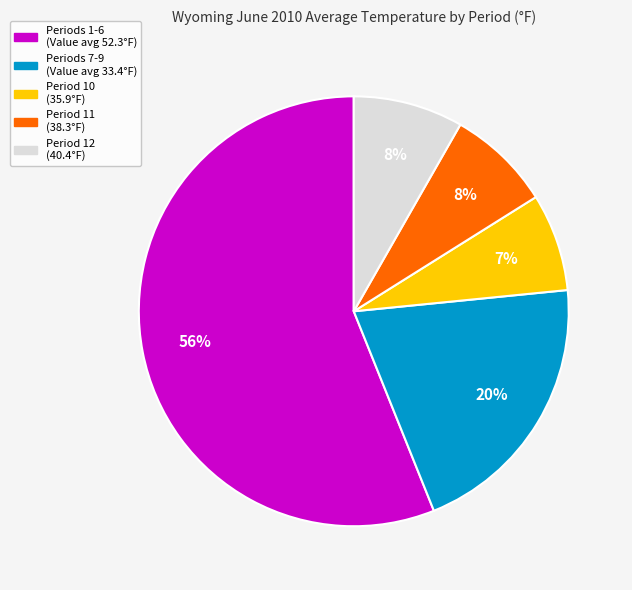

To the nearest percent, what is the difference between the largest and smallest slice percentages?

49%